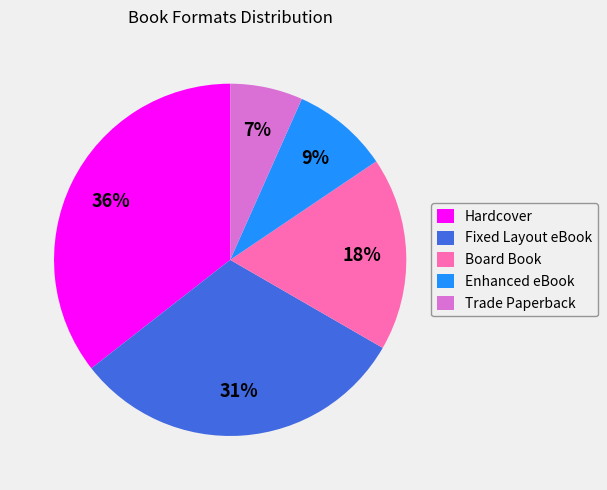

What is the ratio of the value at Board Book to the value at Enhanced eBook?

2.0